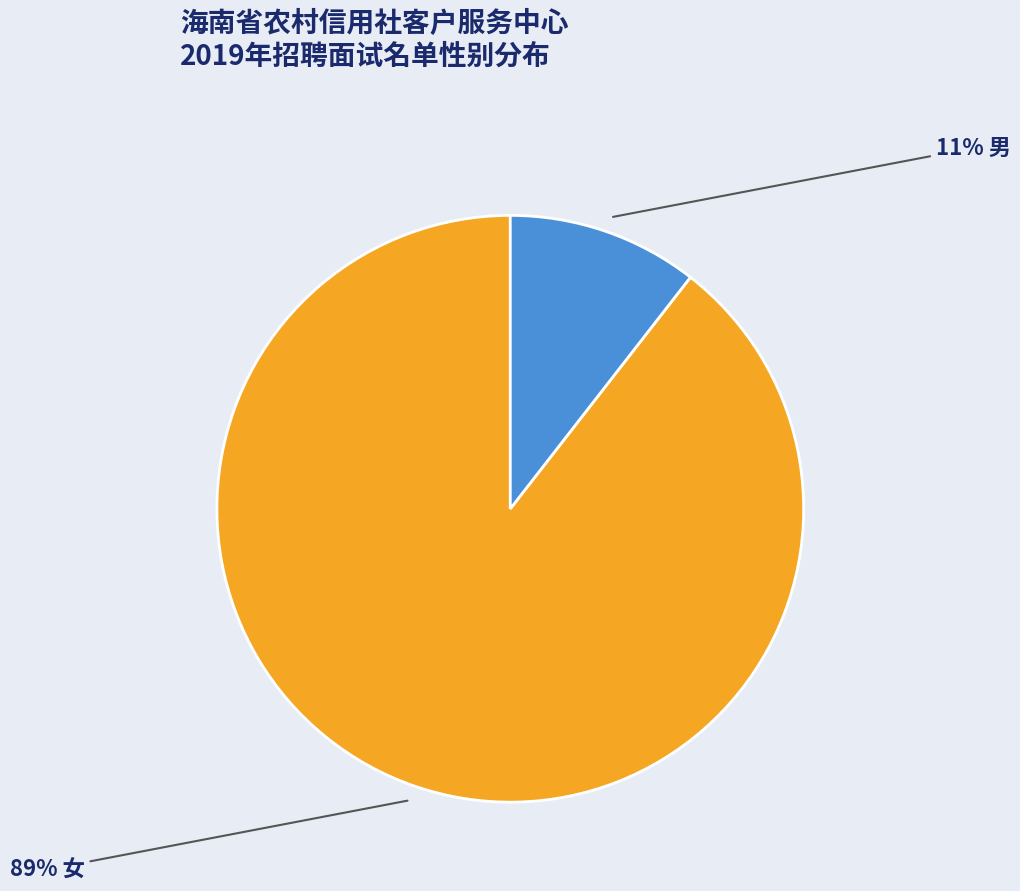

Count the number of slices in the pie.

2